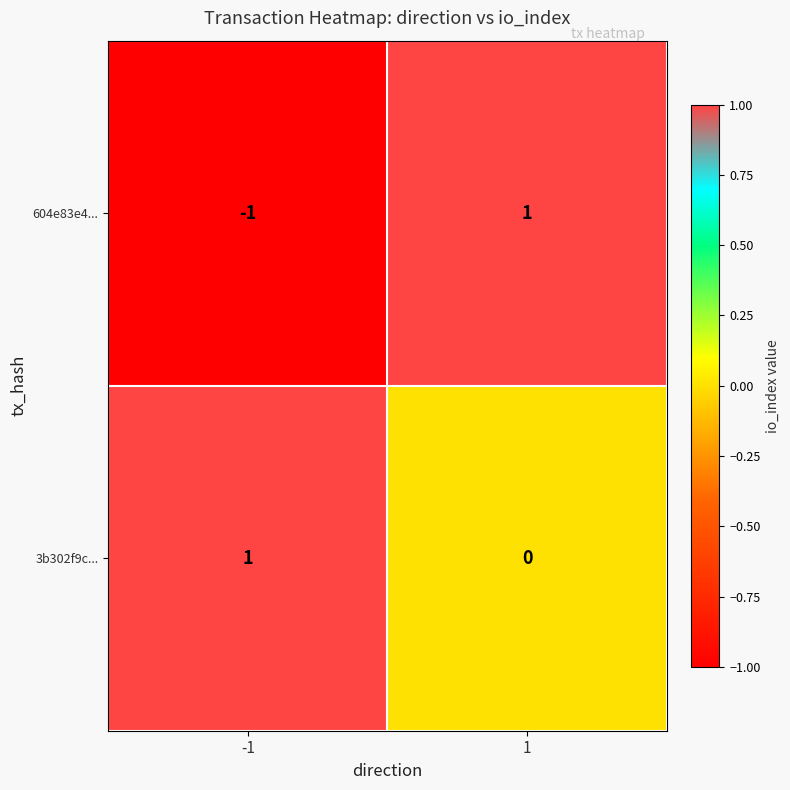

The value of 3b302f9c... at -1 is 1. True or false?

True